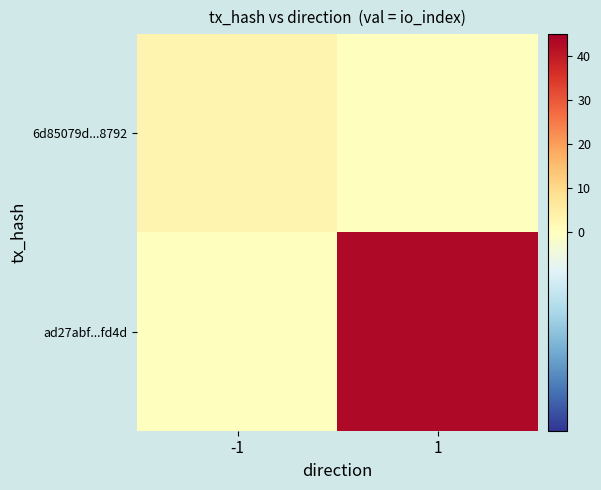

Which series has the widest spread of values?

ad27abf...fd4d